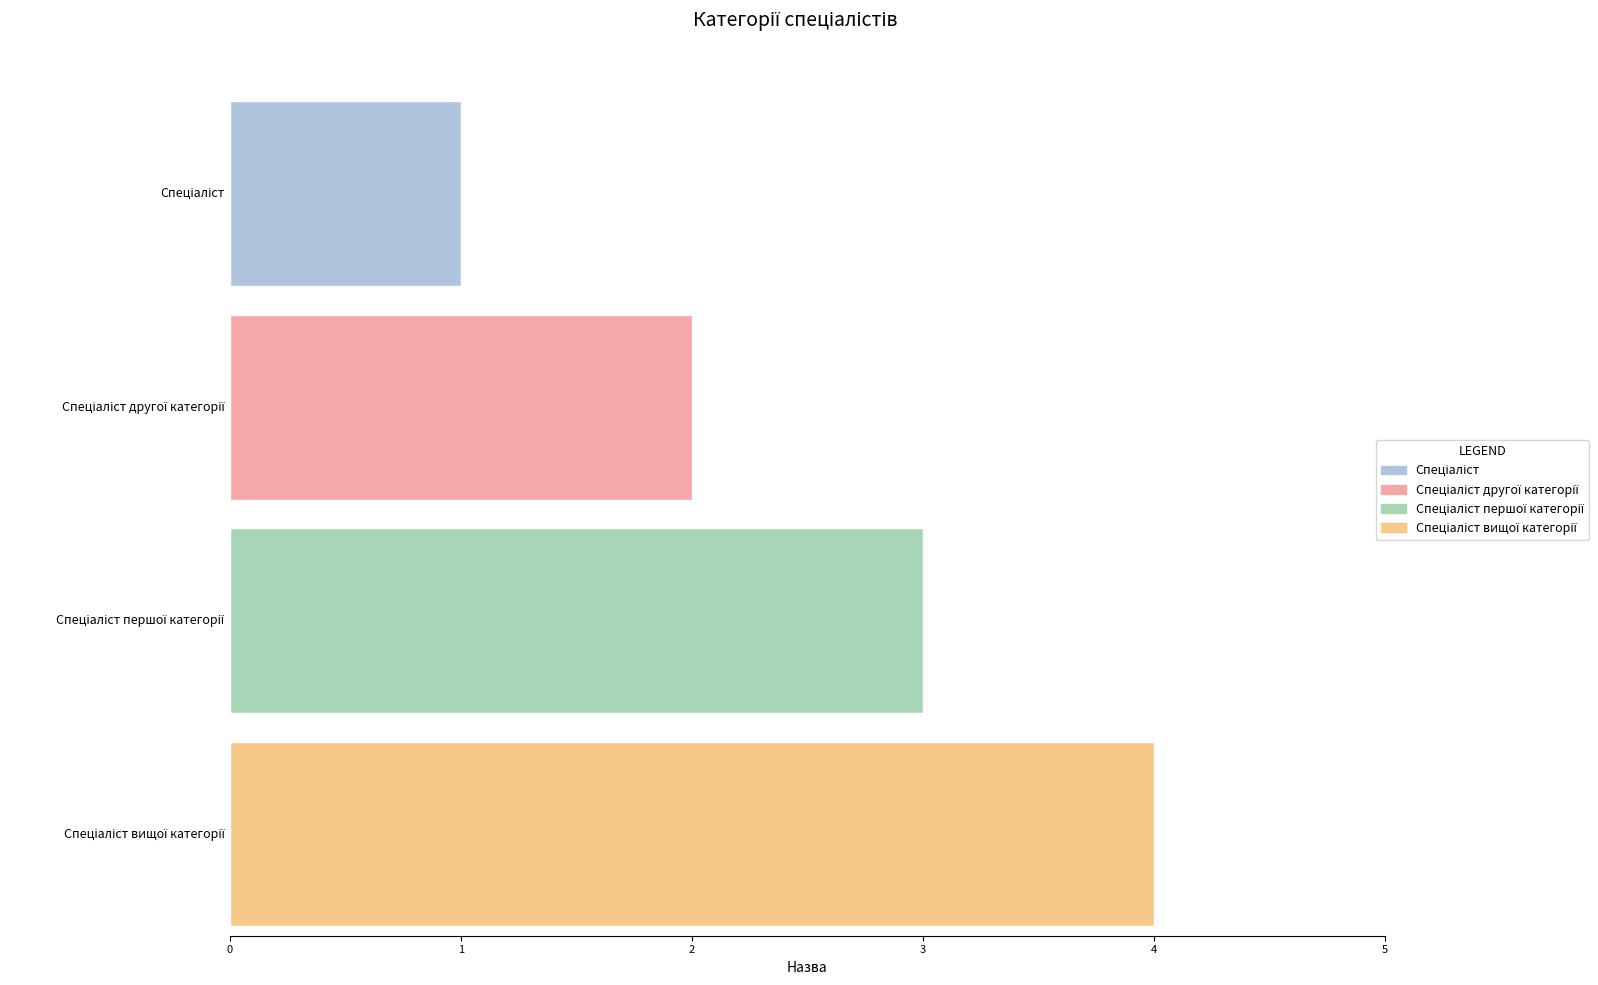

Approximately how many times larger is the value at Спеціаліст compared to Спеціаліст першої категорії?

0.3